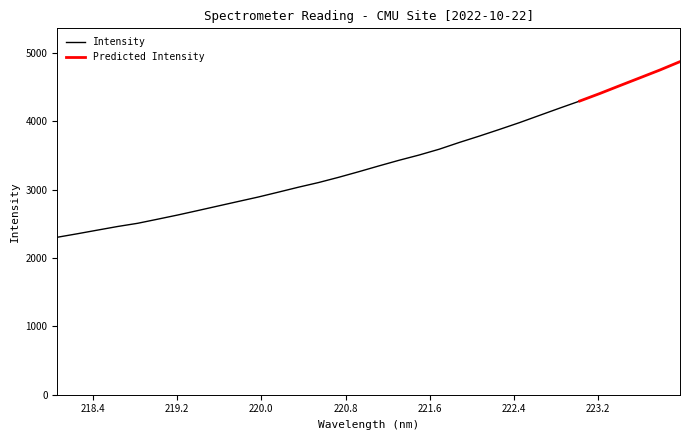

Is this an area chart (filled region under the line)?

No